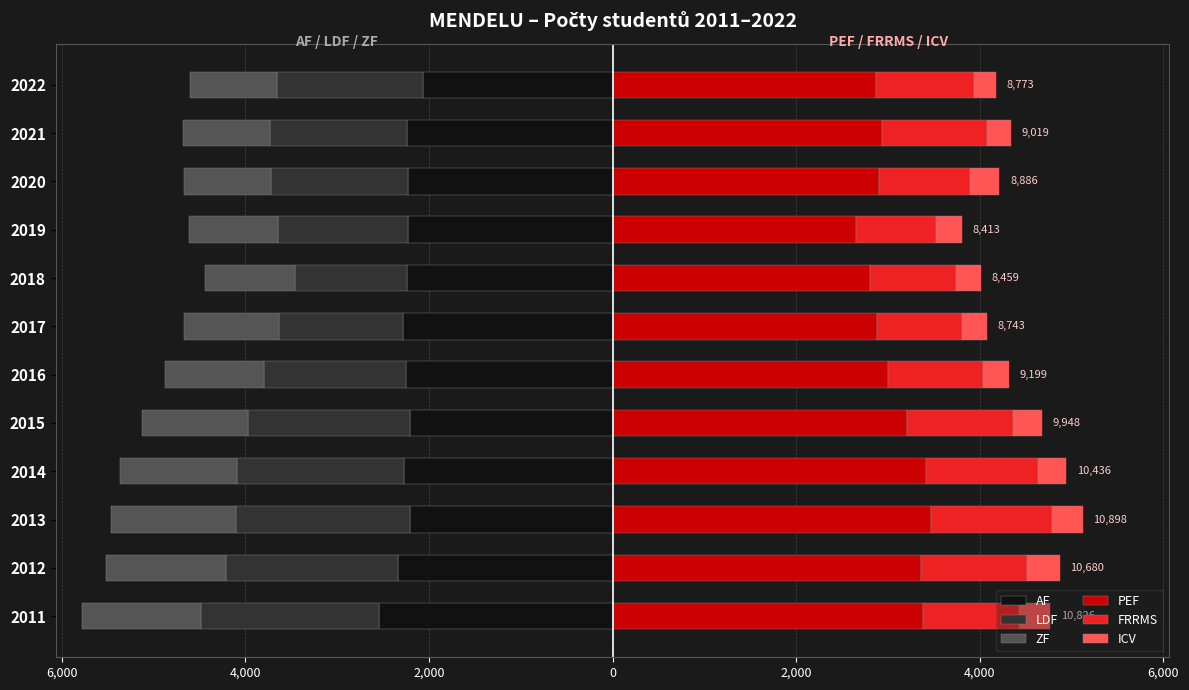

How many categories are shown in the chart?

12